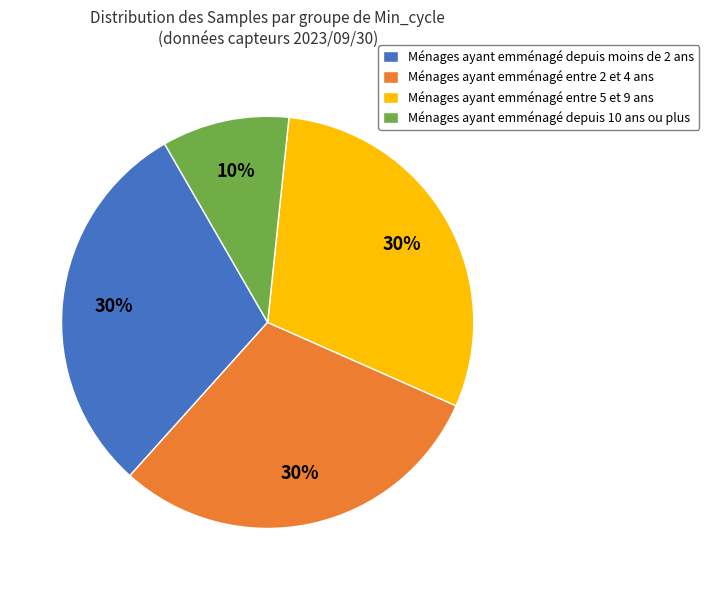

What is the smallest slice in the pie chart?

Ménages ayant emménagé depuis 10 ans ou plus